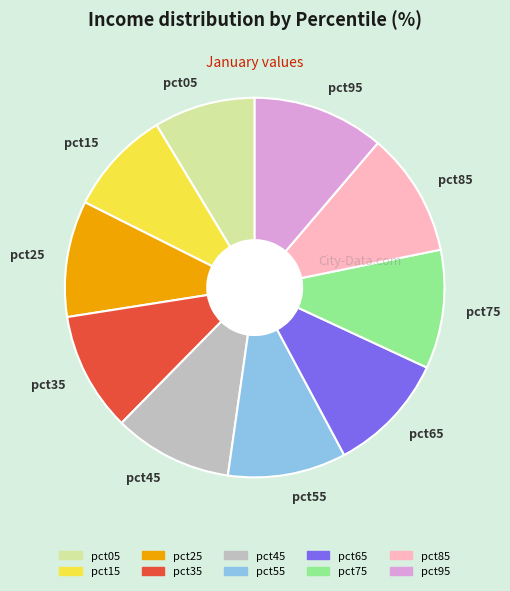

Does pct25 account for over 50% of the chart?

No